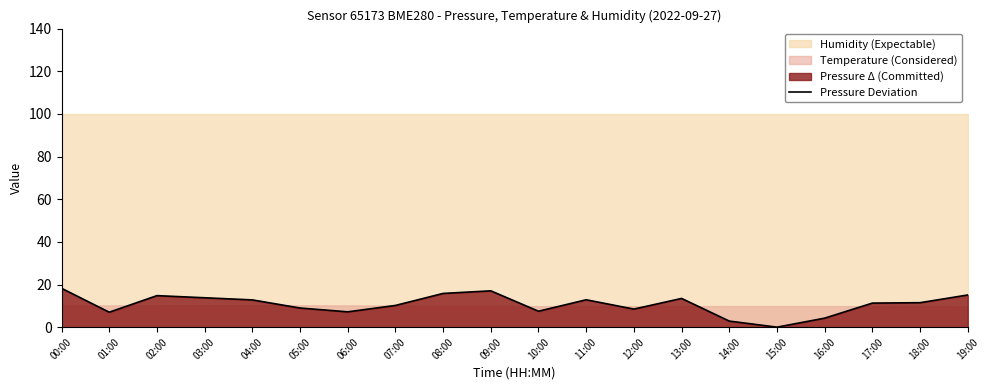

What is the highest value of the Pressure Deviation series?

18.2